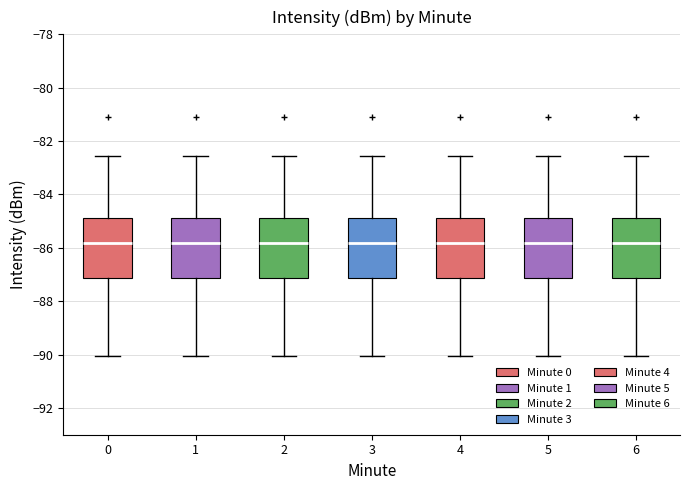

Reading left to right, read every box against the y-axis: the position of its median line, the range the box covers, and the ends of its whiskers. The values are not printed on the chart, so give them approximately, as read against the axis.

0: median -85.8, box -87.2 to -84.8, whiskers -90.0 to -82.6
1: median -85.8, box -87.2 to -84.8, whiskers -90.0 to -82.6
2: median -85.8, box -87.2 to -84.8, whiskers -90.0 to -82.6
3: median -85.8, box -87.2 to -84.8, whiskers -90.0 to -82.6
4: median -85.8, box -87.2 to -84.8, whiskers -90.0 to -82.6
5: median -85.8, box -87.2 to -84.8, whiskers -90.0 to -82.6
6: median -85.8, box -87.2 to -84.8, whiskers -90.0 to -82.6